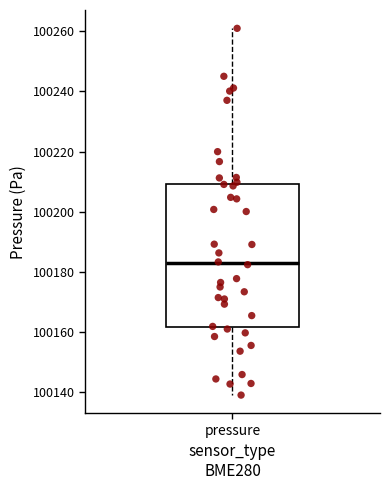

Where is the upper edge of the box for pressure on the y-axis? The values are not printed on the chart, so give them approximately, as read against the axis.

100210